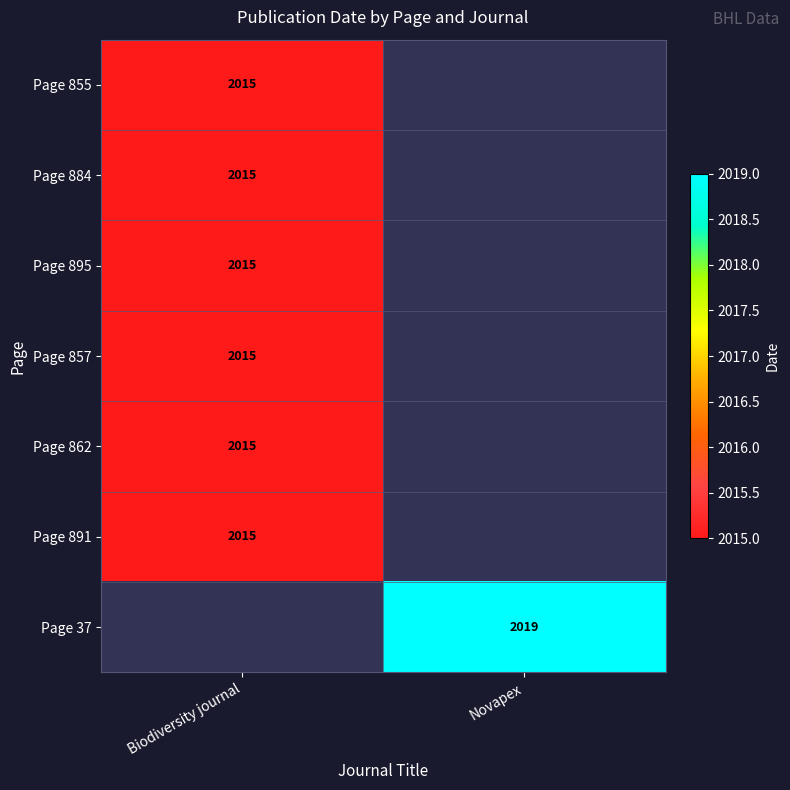

The value of Page 857 at Biodiversity journal is 1054. True or false?

False